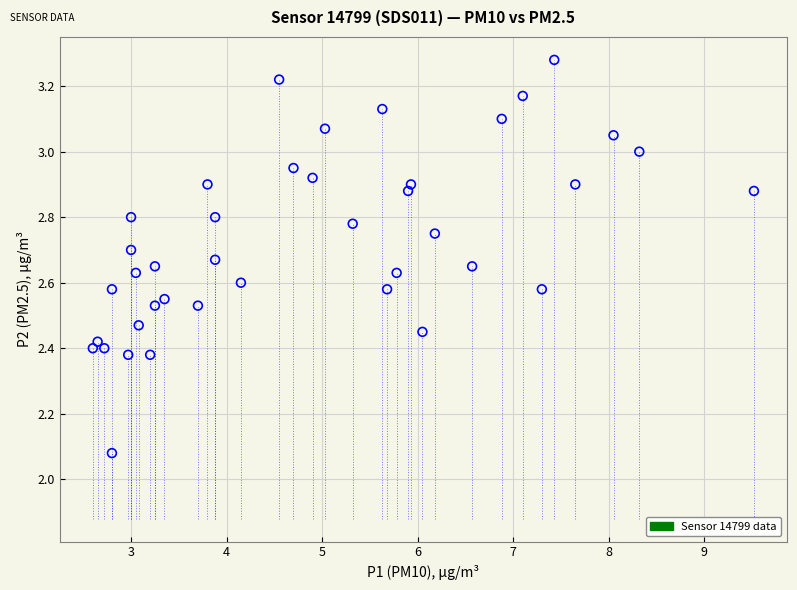

What is the range of Y values (max minus min)?

1.2